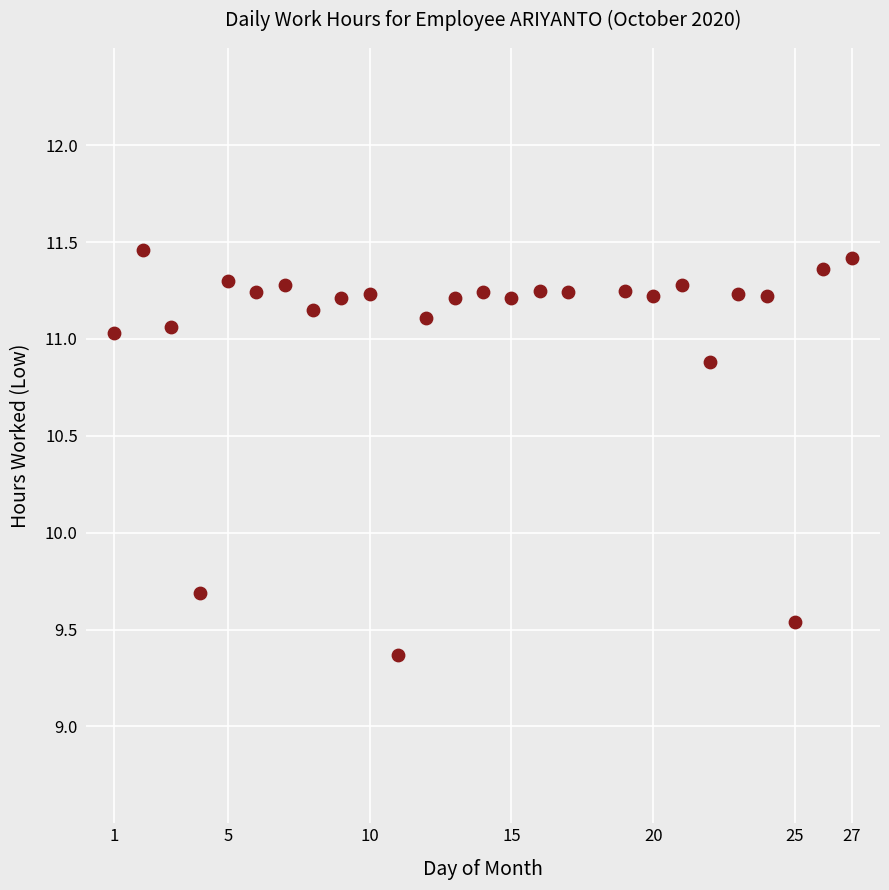

What Y value in the scatter plot is closest to 10?

9.7